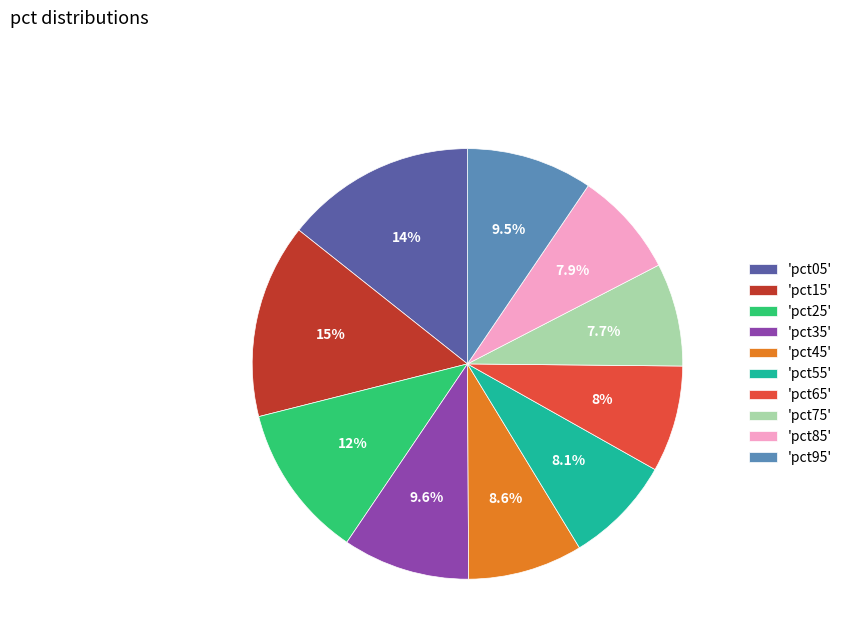

Is there any slice that represents more than half of the pie?

No